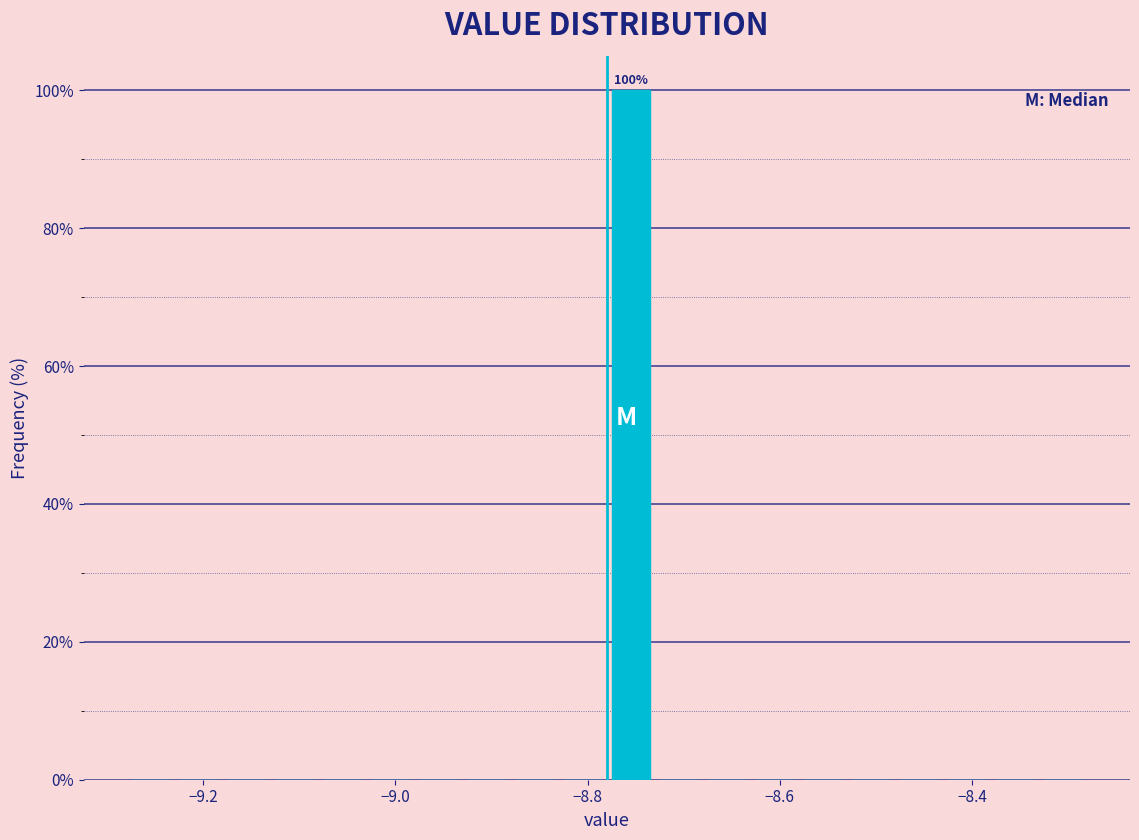

Read against the x-axis, roughly where is the centre of the tallest bar?

-8.76